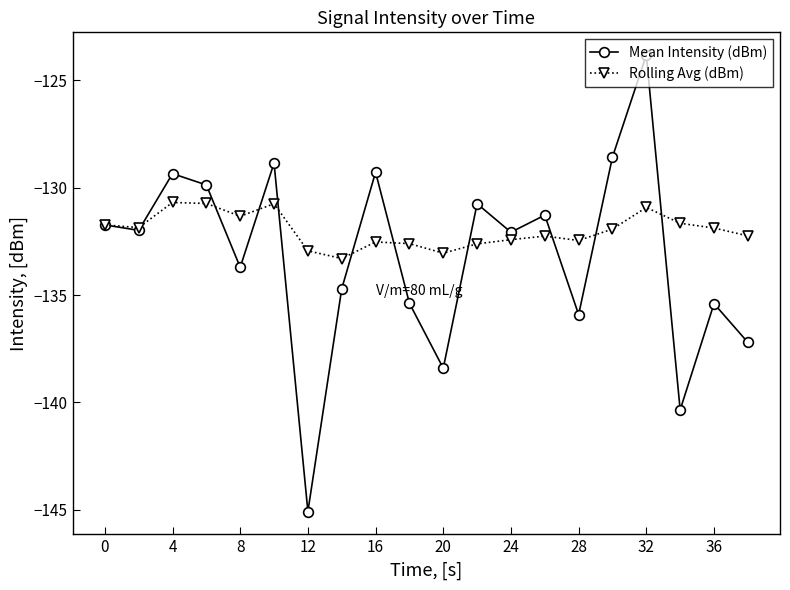

Which series has the largest total across all categories?

Rolling Avg (dBm)